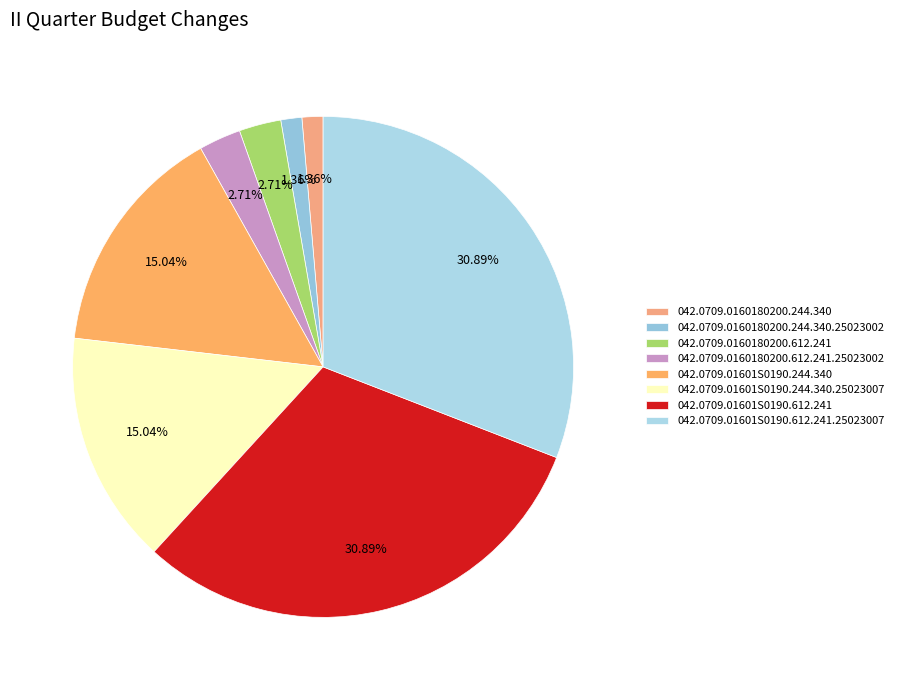

What percentage is the 042.0709.01601S0190.244.340 slice, to the nearest percent?

15%